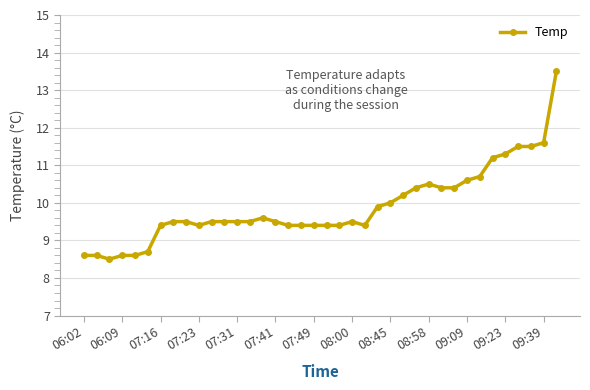

What is the maximum value shown in the chart?

13.5